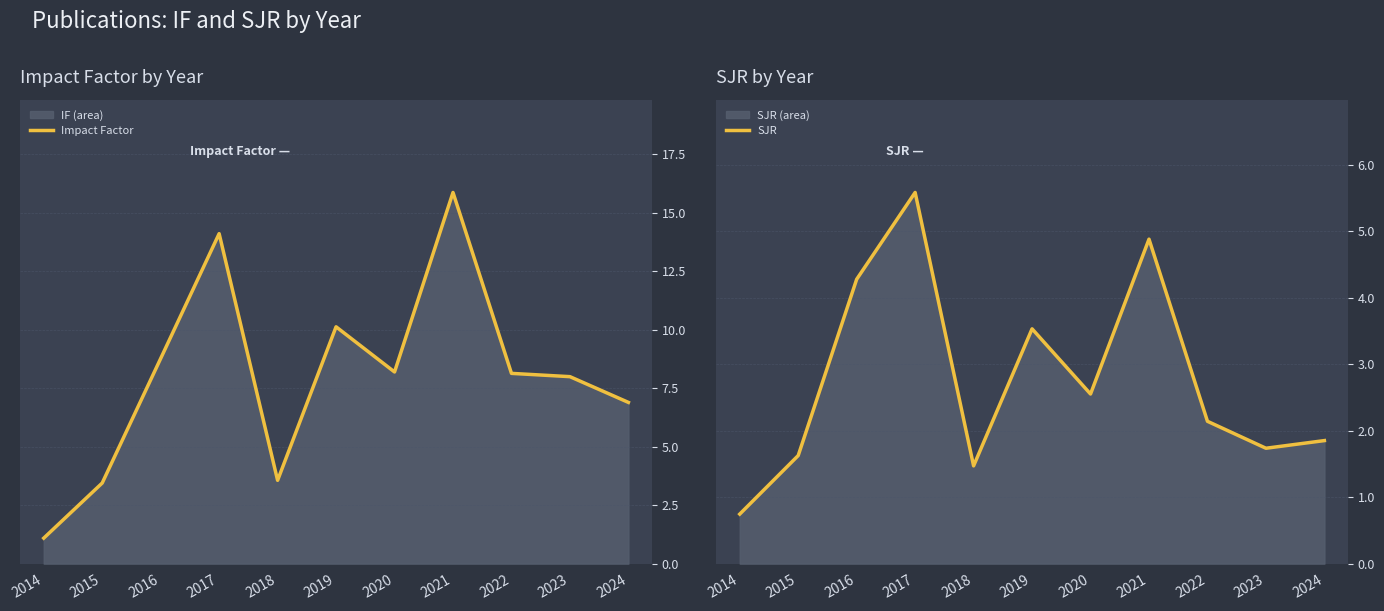

Which series has the largest total across all categories?

Impact Factor